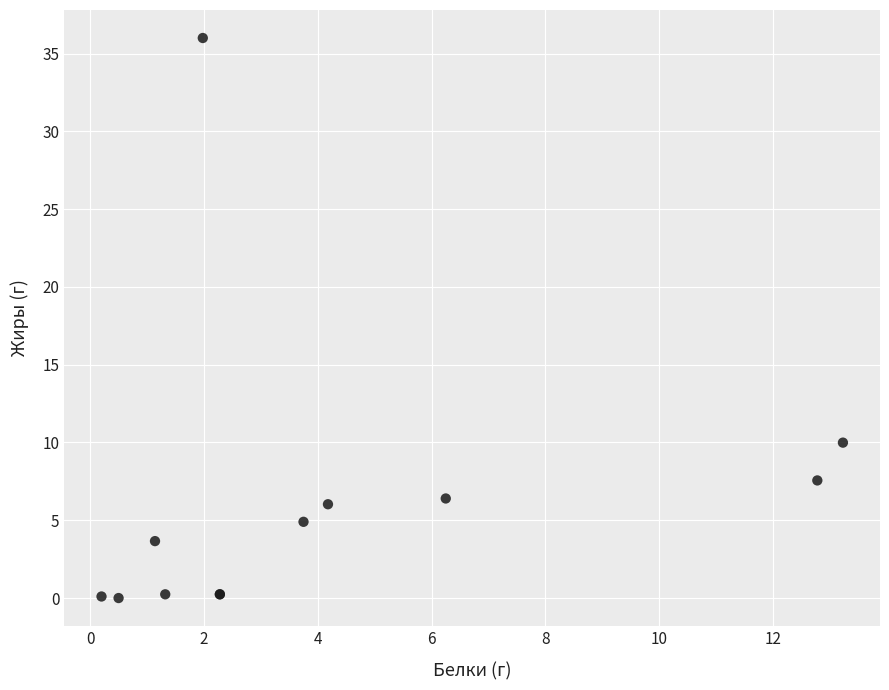

What Y value in the scatter plot is closest to 18?

10.0